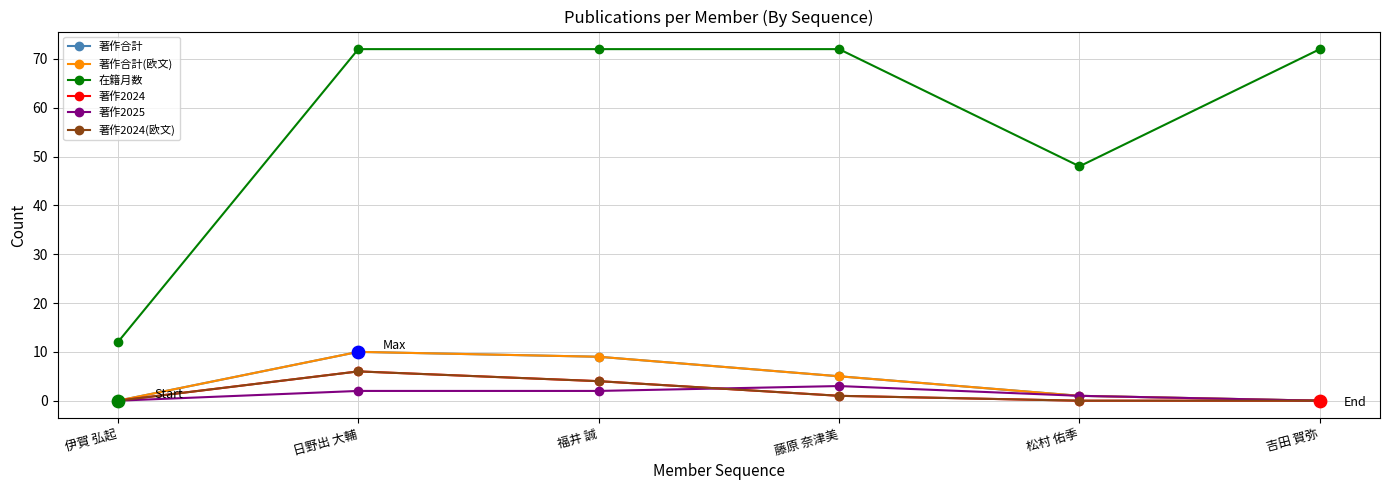

At which category is the sum across all series the highest?

日野出 大輔